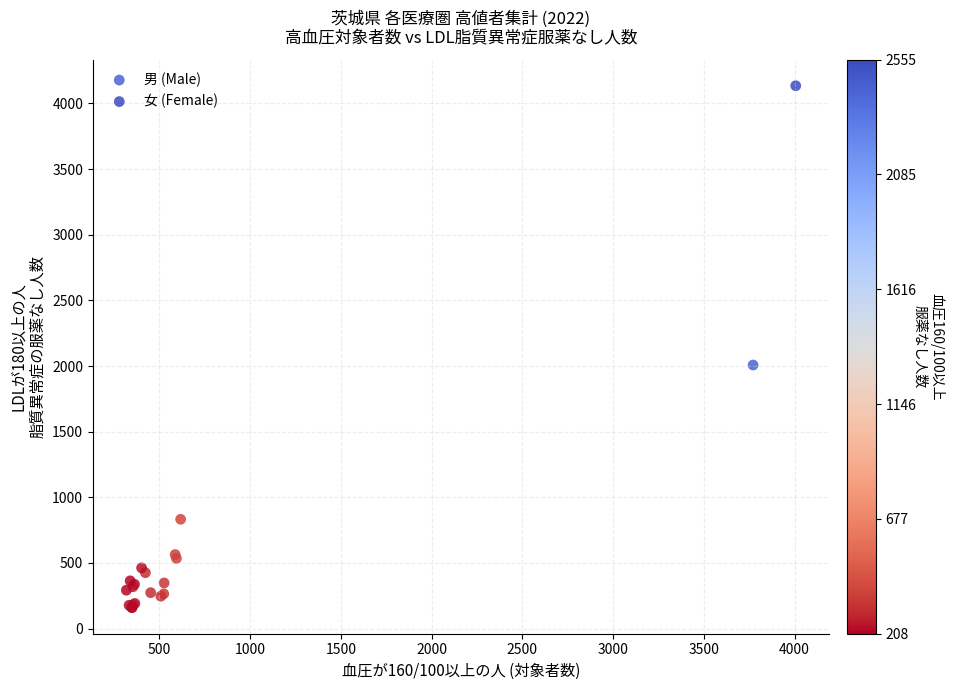

Which series has the largest Y range (max minus min)?

女 (Female)